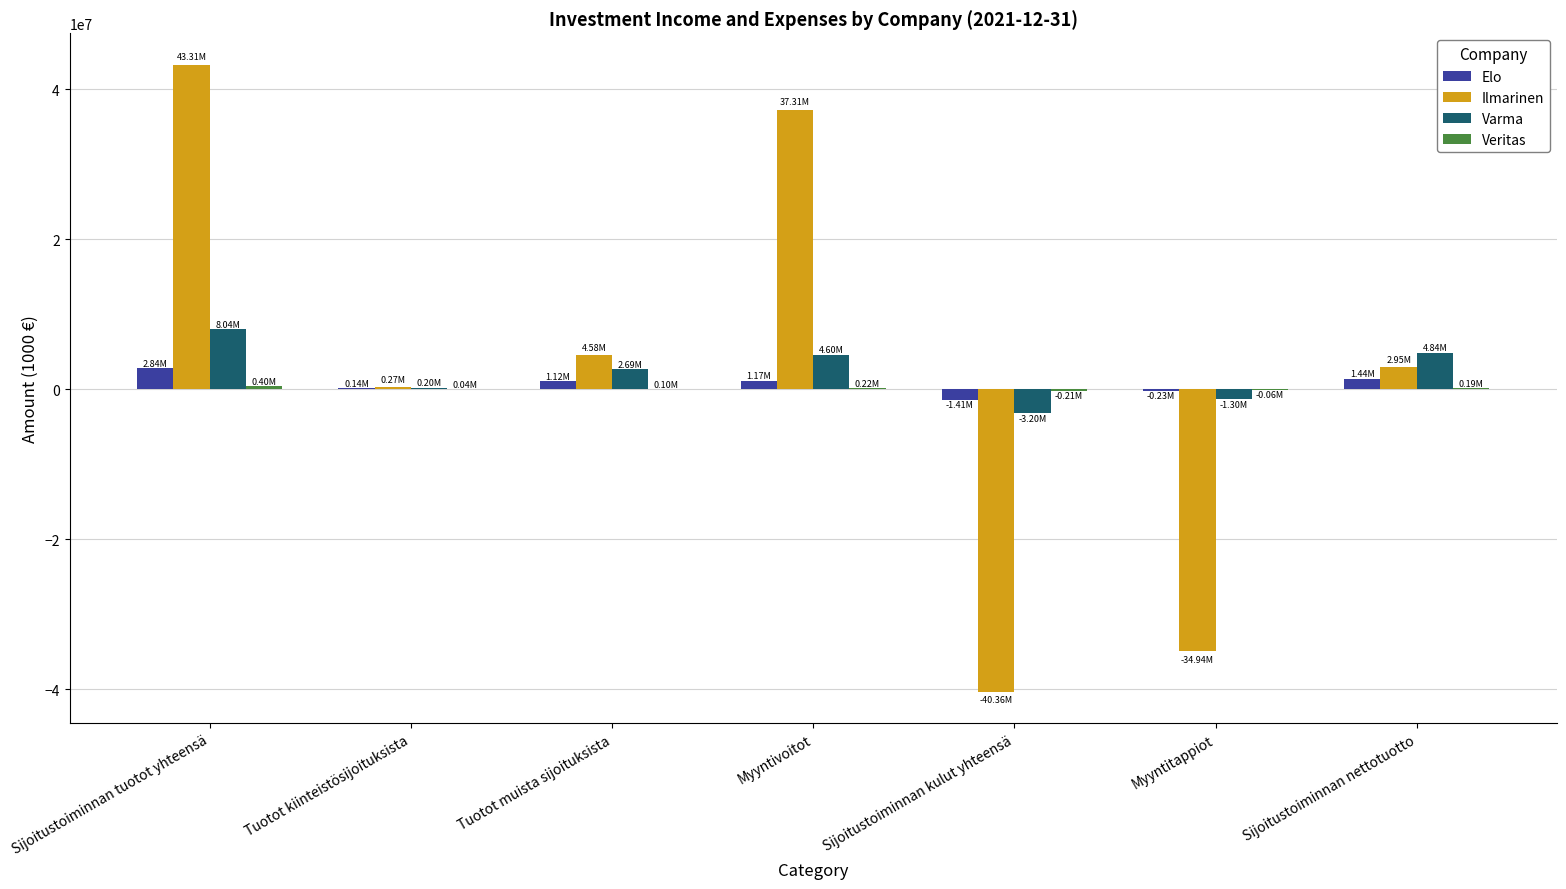

Which series changed the most between Tuotot muista sijoituksista and Sijoitustoiminnan kulut yhteensä?

Ilmarinen